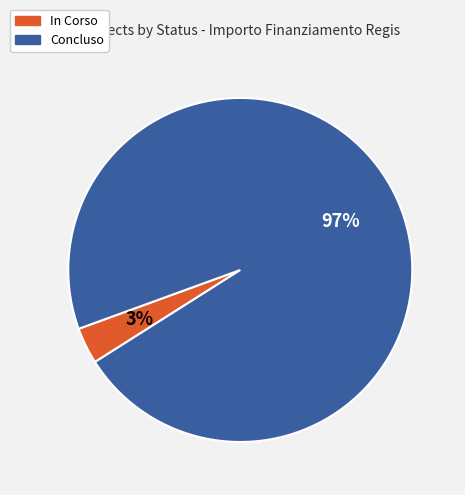

Is it true that In Corso is 14% of the pie?

False